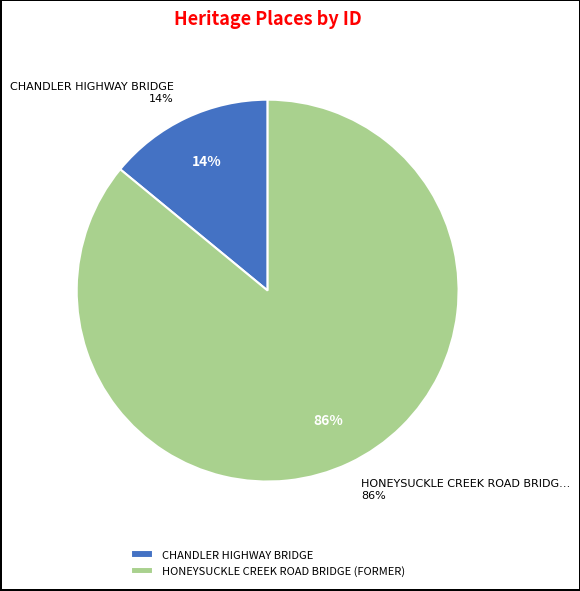

What is the majority slice?

HONEYSUCKLE CREEK ROAD BRIDGE (FORMER)